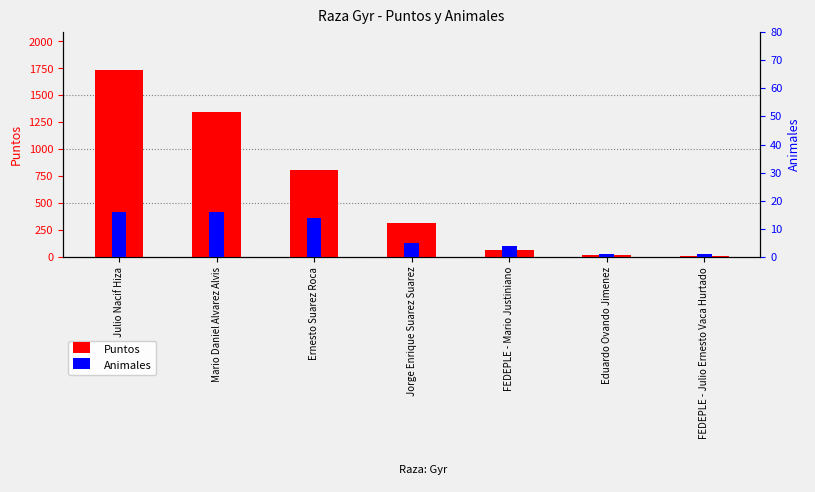

What is the label of the 5th bar from the left?

FEDEPLE - Mario Justiniano